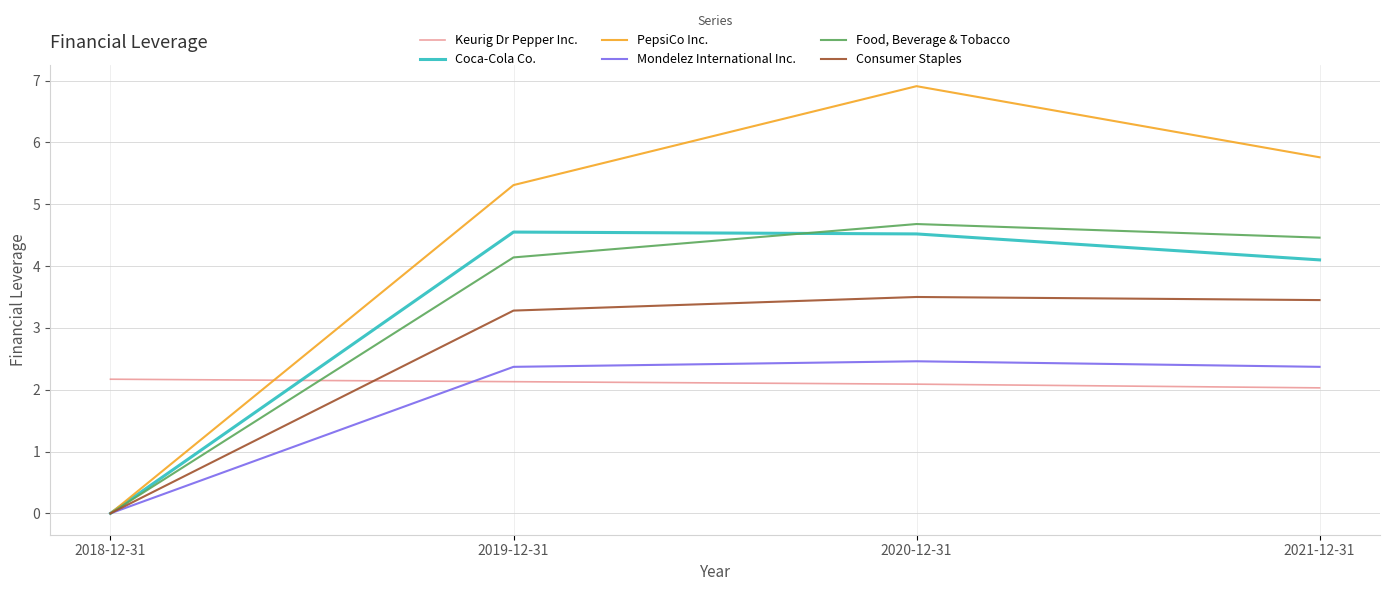

What is the greatest value displayed?

6.9